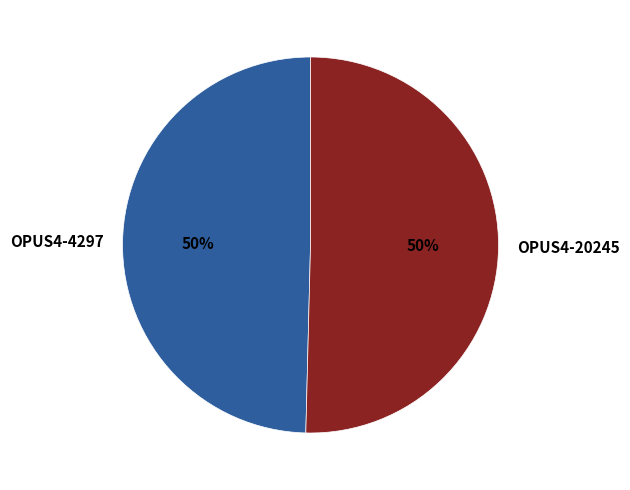

Combined, do OPUS4-20245 and OPUS4-4297 account for over 50%?

Yes